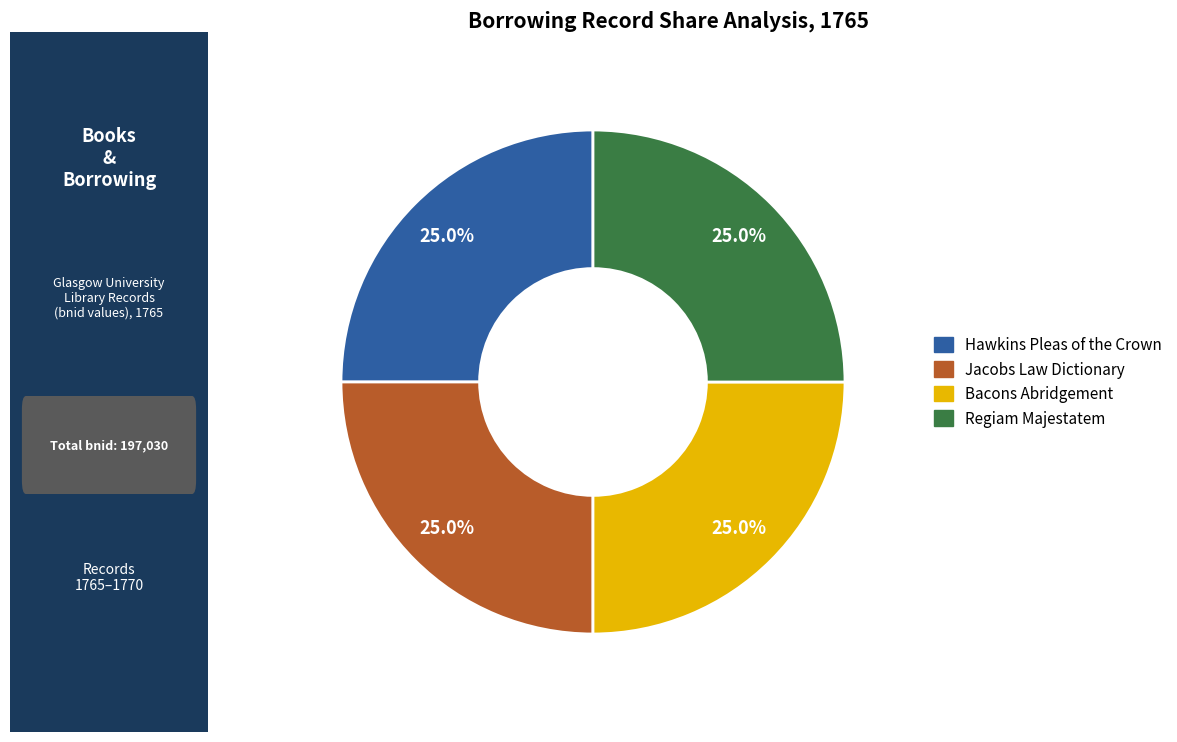

Approximately how many times larger is the value at Jacobs Law Dictionary compared to Hawkins Pleas of the Crown?

1.0